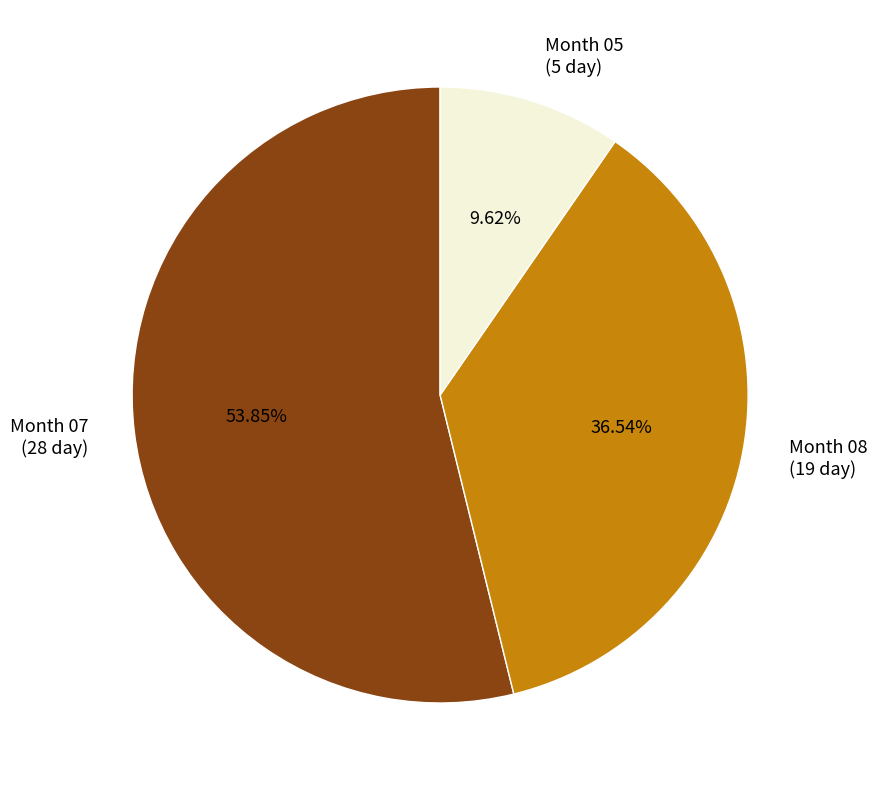

Is there any slice that represents more than half of the pie?

Yes